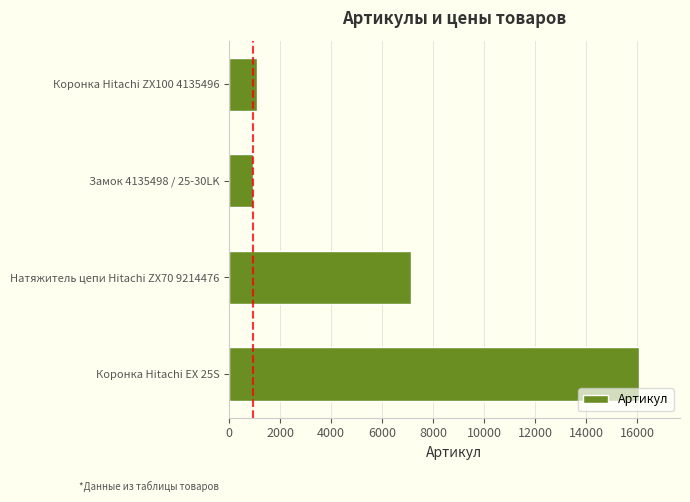

Where is the data nearest to the value 8494?

Натяжитель цепи Hitachi ZX70 9214476